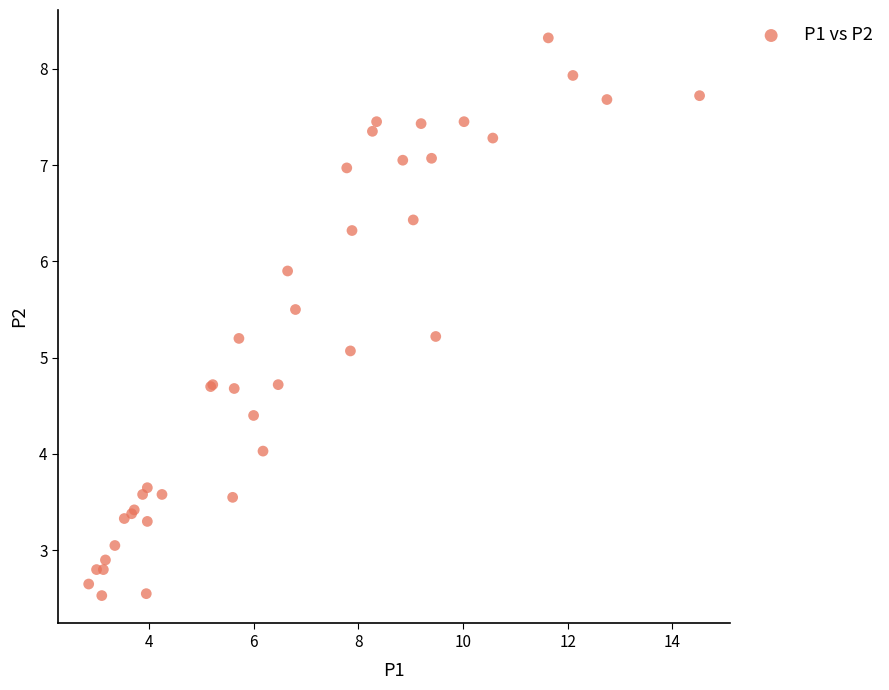

What Y value in the scatter plot is closest to 5?

5.1